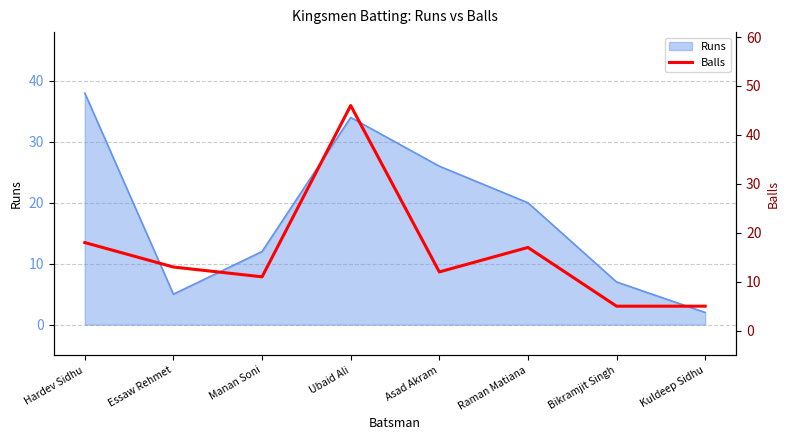

Which category has the lowest value in the Runs series?

Kuldeep Sidhu